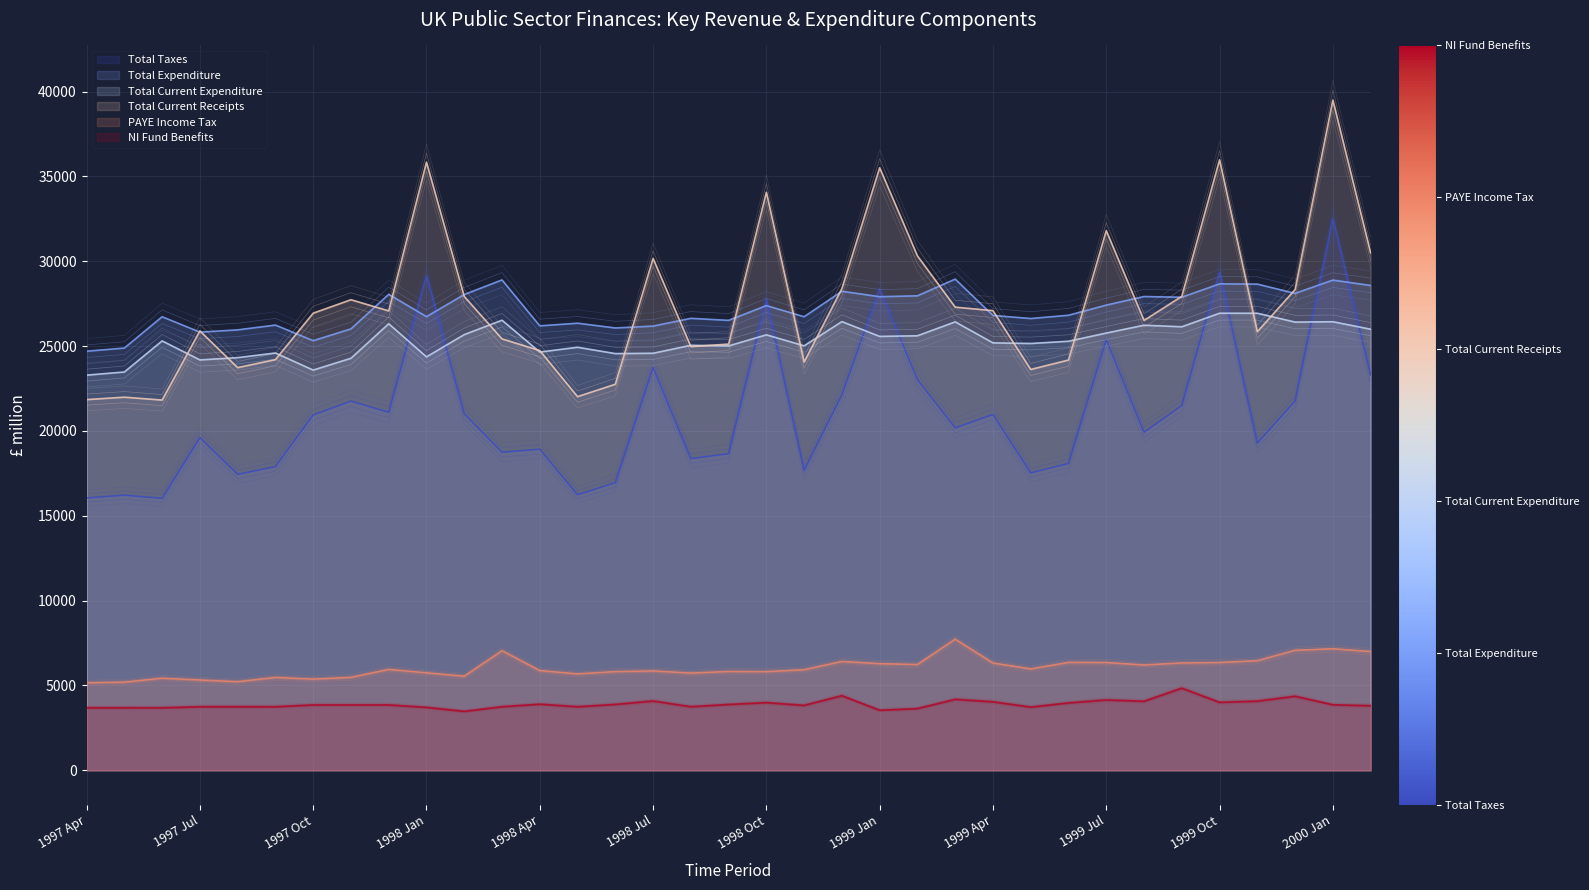

True or false: PAYE Income Tax and Total Expenditure cross at least once.

False